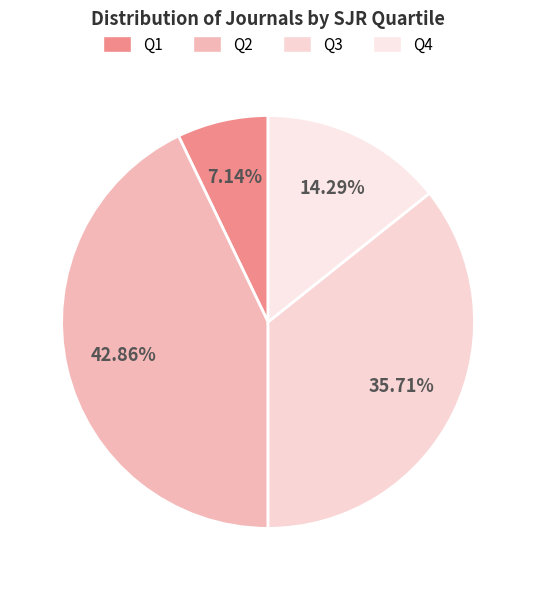

Which slice is the largest?

Q2